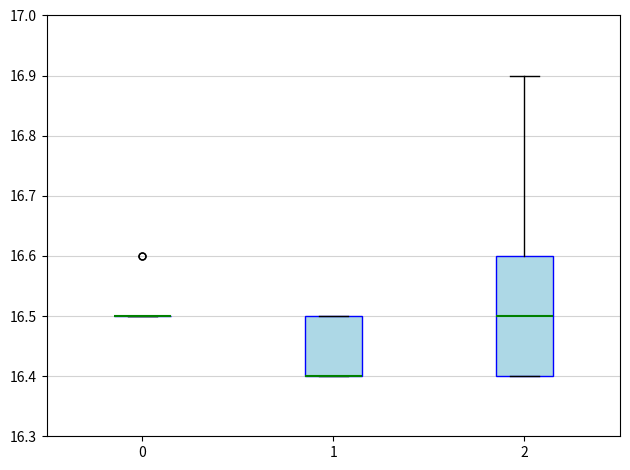

Which box is the tallest, from its lower edge to its upper edge?

2